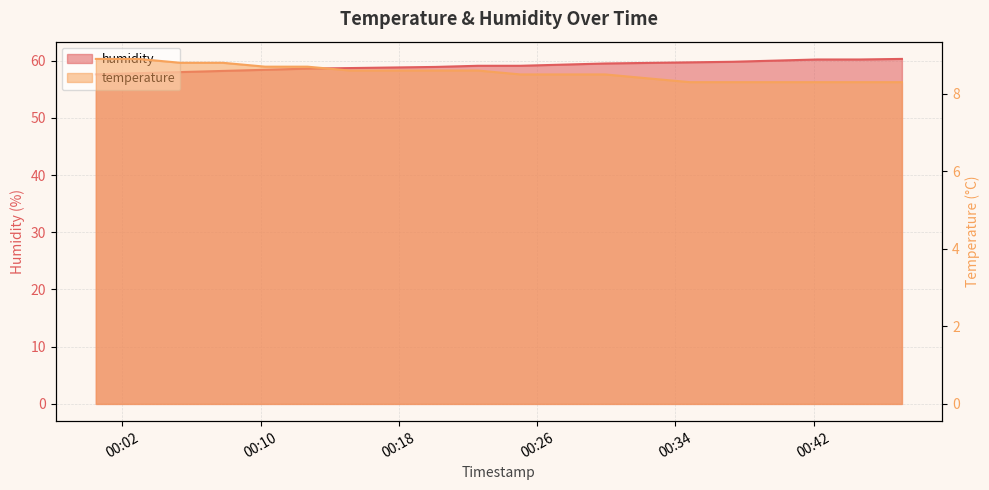

Reading left to right, extract all data points from this chart.

temperature: 2023-04-06T00:00:28=8.9	2023-04-06T00:02:55=8.9	2023-04-06T00:05:22=8.8	2023-04-06T00:07:49=8.8	2023-04-06T00:10:16=8.7	2023-04-06T00:12:43=8.7	2023-04-06T00:15:10=8.6	2023-04-06T00:17:40=8.6	2023-04-06T00:20:08=8.6	2023-04-06T00:22:35=8.6	2023-04-06T00:25:02=8.5	2023-04-06T00:27:29=8.5	2023-04-06T00:29:56=8.5	2023-04-06T00:32:23=8.4	2023-04-06T00:34:51=8.3	2023-04-06T00:37:18=8.3	2023-04-06T00:39:45=8.3	2023-04-06T00:42:13=8.3	2023-04-06T00:44:40=8.3	2023-04-06T00:47:07=8.3
humidity: 2023-04-06T00:00:28=57.6	2023-04-06T00:02:55=57.8	2023-04-06T00:05:22=58.0	2023-04-06T00:07:49=58.2	2023-04-06T00:10:16=58.4	2023-04-06T00:12:43=58.6	2023-04-06T00:15:10=58.7	2023-04-06T00:17:40=58.8	2023-04-06T00:20:08=58.9	2023-04-06T00:22:35=59.1	2023-04-06T00:25:02=59.1	2023-04-06T00:27:29=59.3	2023-04-06T00:29:56=59.5	2023-04-06T00:32:23=59.6	2023-04-06T00:34:51=59.7	2023-04-06T00:37:18=59.8	2023-04-06T00:39:45=60.0	2023-04-06T00:42:13=60.2	2023-04-06T00:44:40=60.2	2023-04-06T00:47:07=60.3